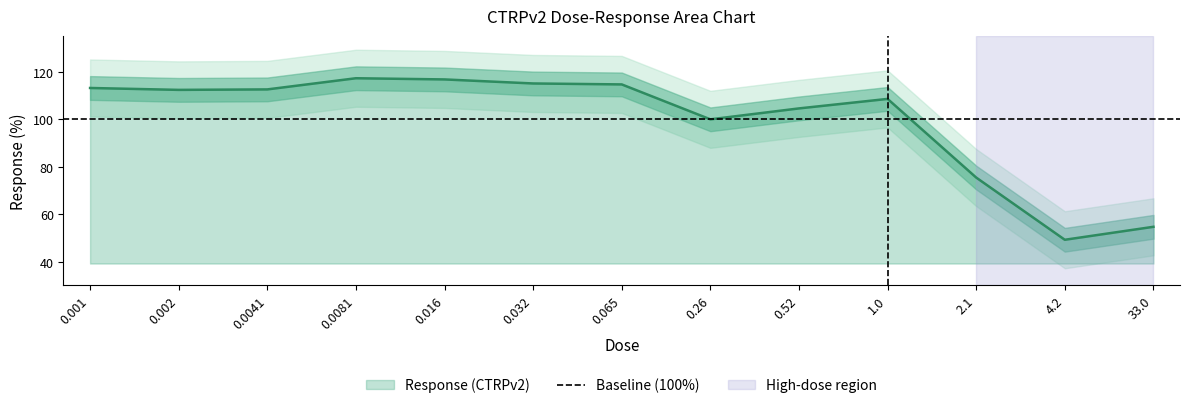

How many categories are shown in the chart?

13